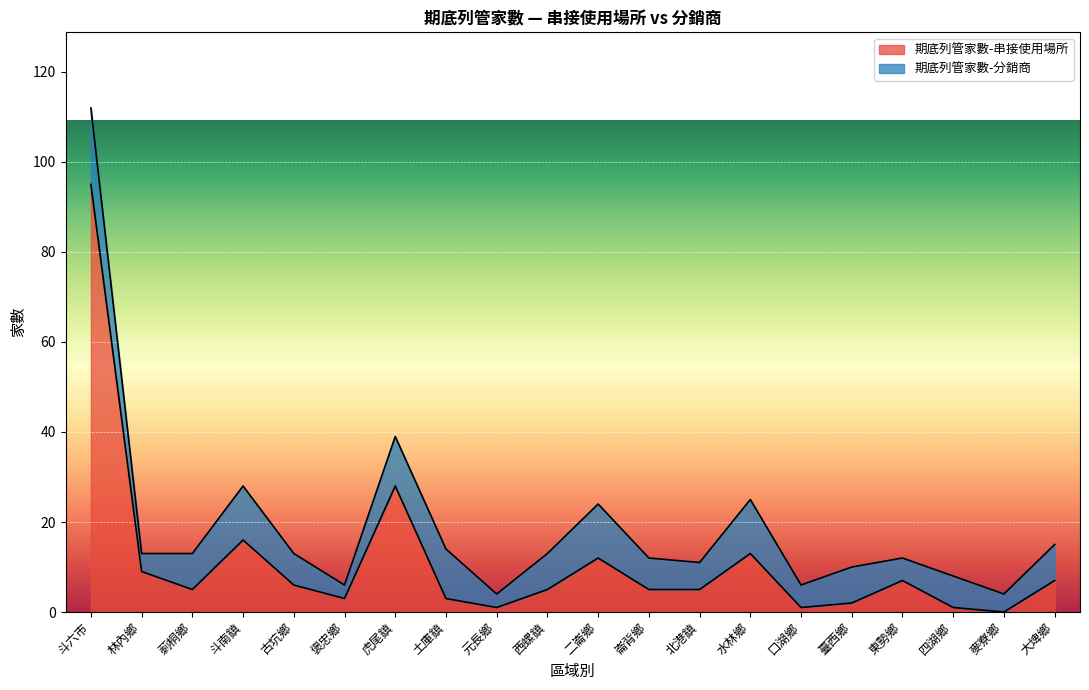

Between 西螺鎮 and 口湖鄉, which is larger?

西螺鎮